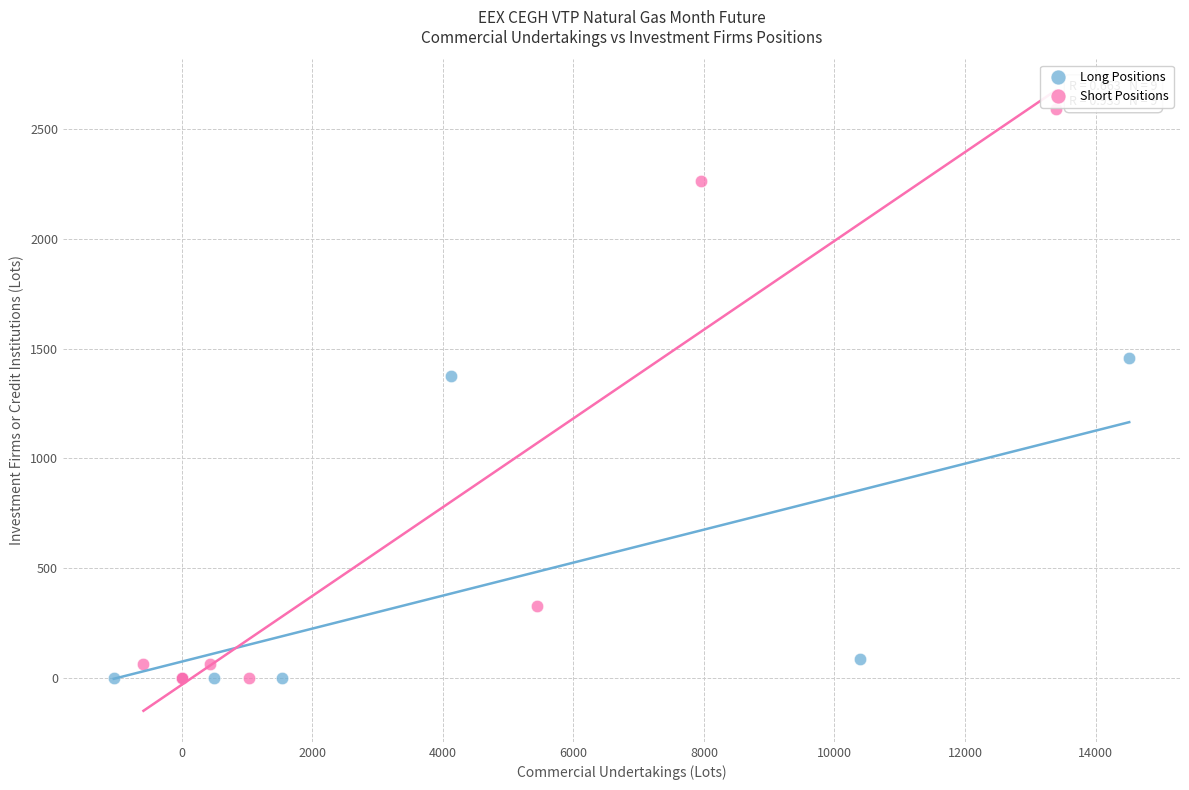

Which series has the largest Y range (max minus min)?

Short Positions